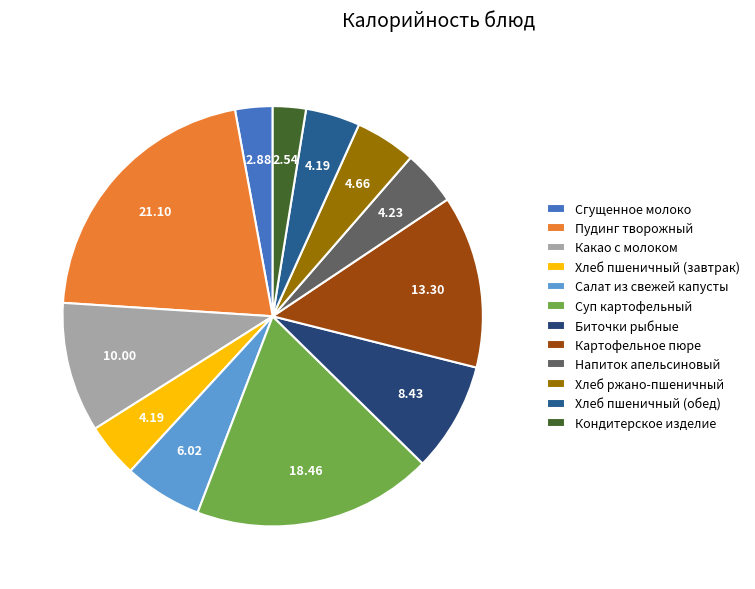

Rank the categories by value from lowest to highest.

Кондитерское изделие, Сгущенное молоко, Хлеб пшеничный (завтрак), Хлеб пшеничный (обед), Напиток апельсиновый, Хлеб ржано-пшеничный, Салат из свежей капусты, Биточки рыбные, Какао с молоком, Картофельное пюре, Суп картофельный, Пудинг творожный